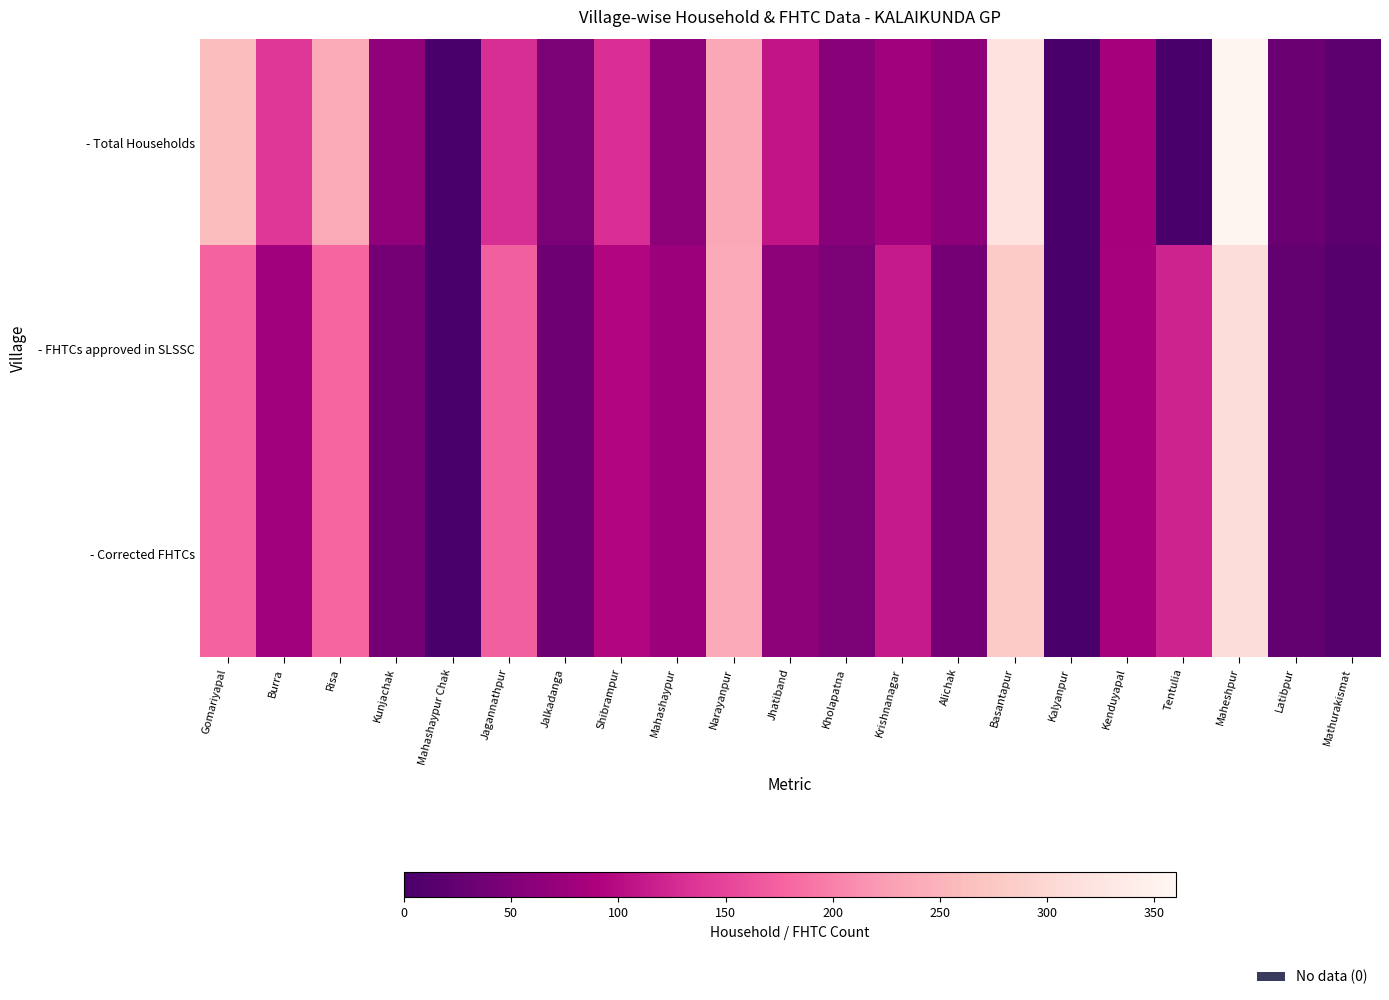

What is the maximum value shown in the chart?

356